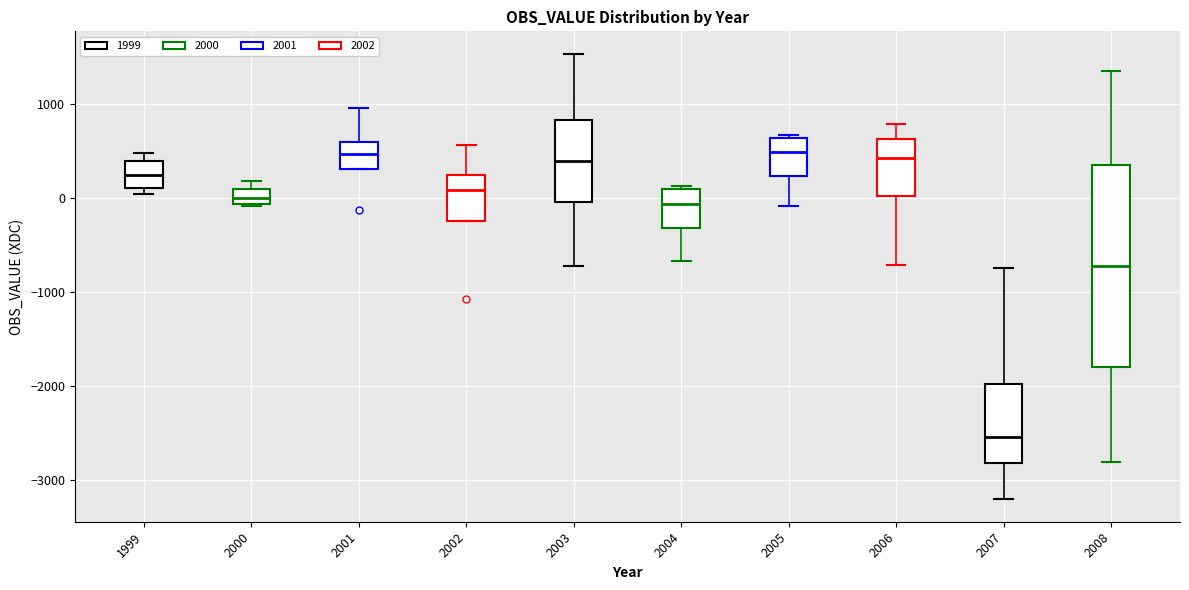

Which box's median line is the lowest?

2007